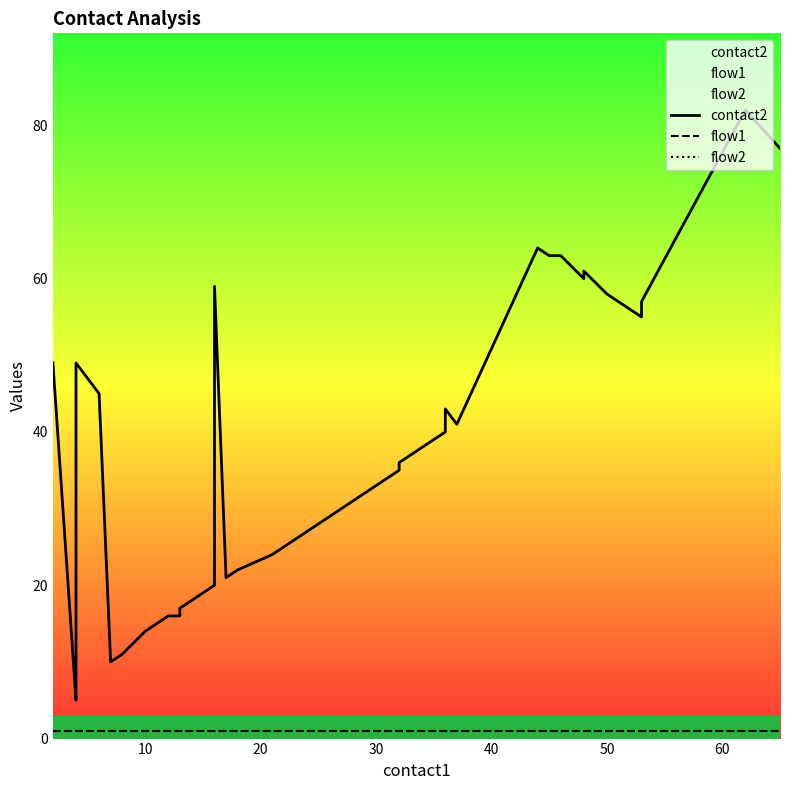

List the series in order of their peak value, highest first.

contact2, flow1, flow2